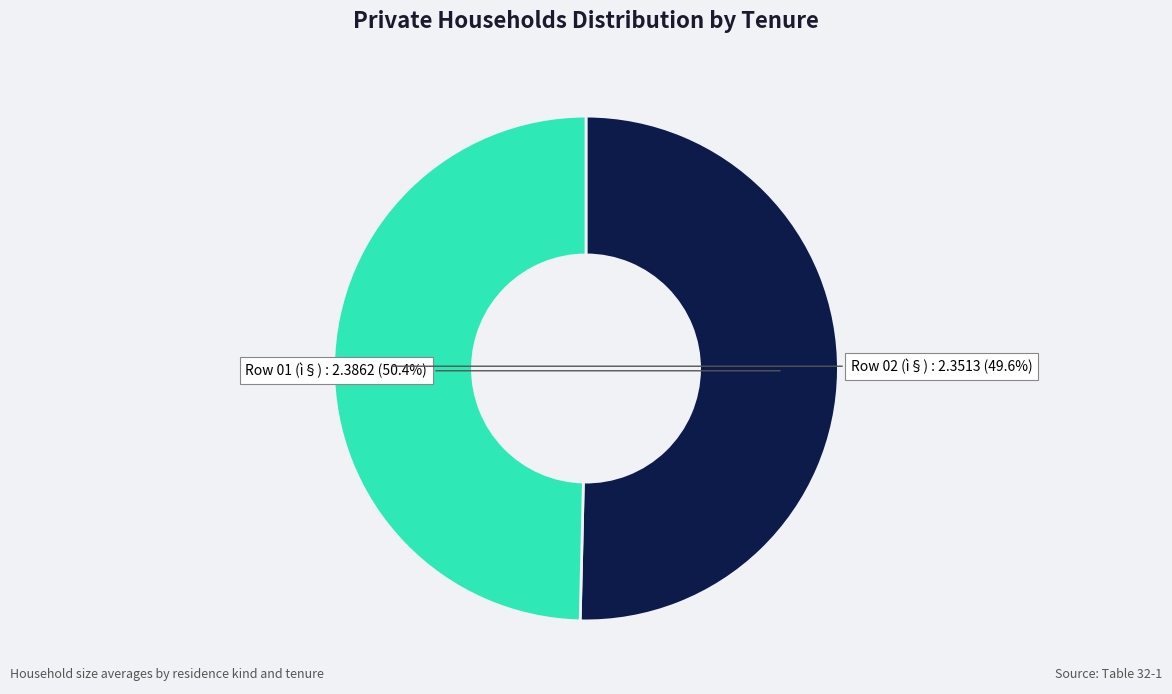

To the nearest percent, what portion does Row 01 (ì§) represent?

50%